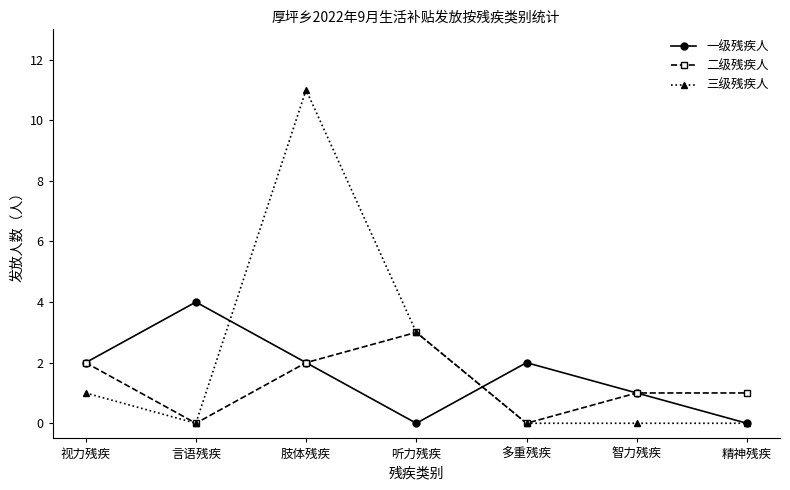

True or false: 三级残疾人 has more than 0 interior local peaks.

True